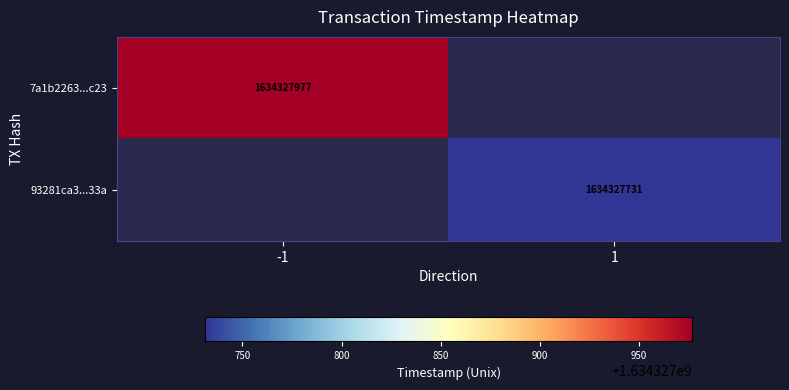

At direction, list the series in order from largest to smallest.

93281ca37cd9f9fe3fd29e662e9b50b6953033a, 7a1b2263f48fef0e6abe995d994780956773c23